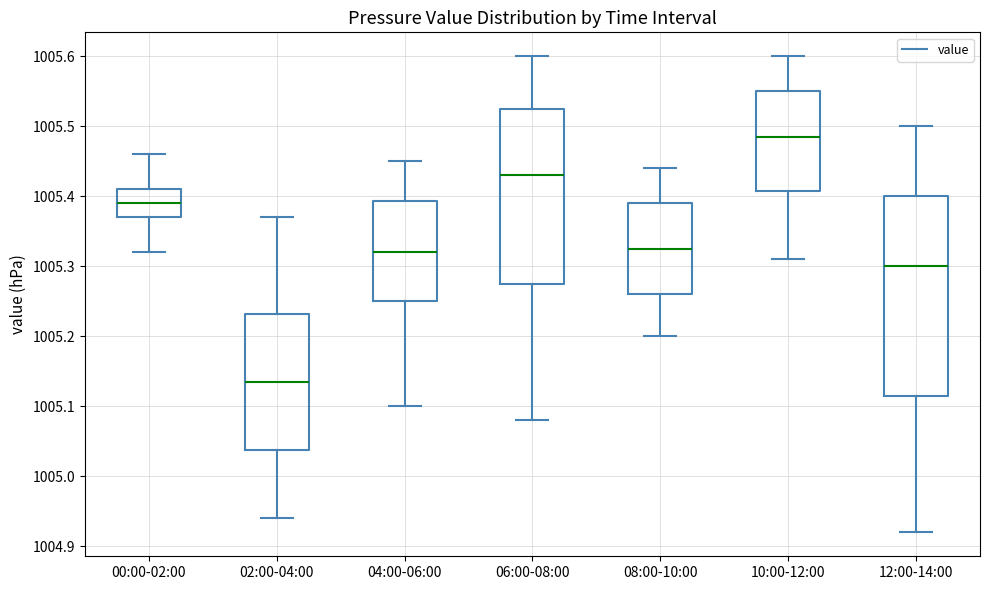

Where is the upper edge of the box for 02:00-04:00 on the y-axis? The values are not printed on the chart, so give them approximately, as read against the axis.

1005.23